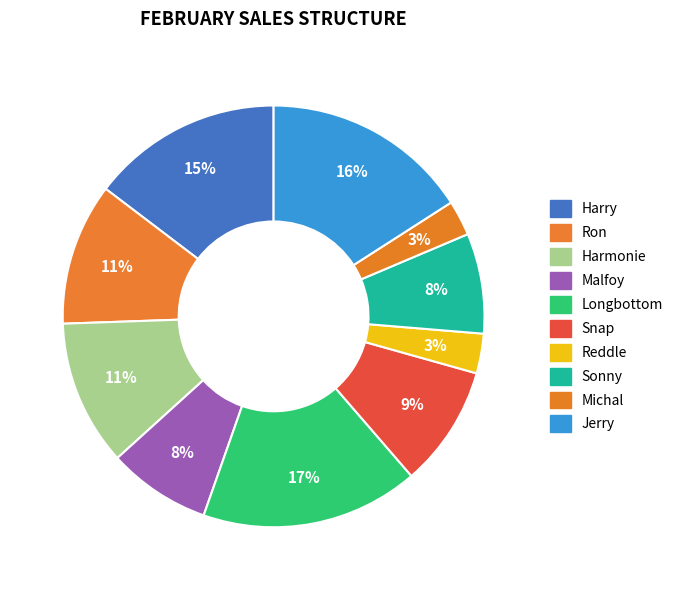

How many segments does this pie chart have?

10